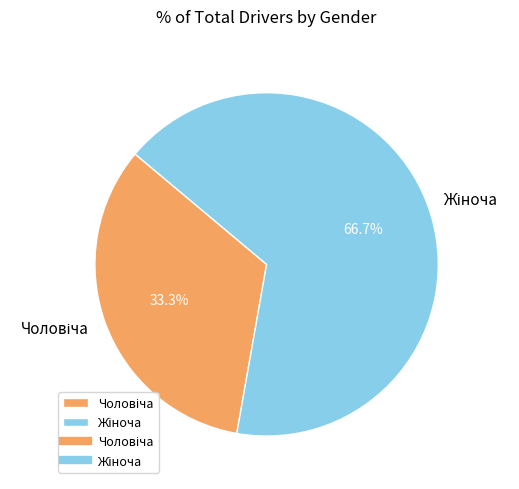

Does any single category account for the majority?

Yes